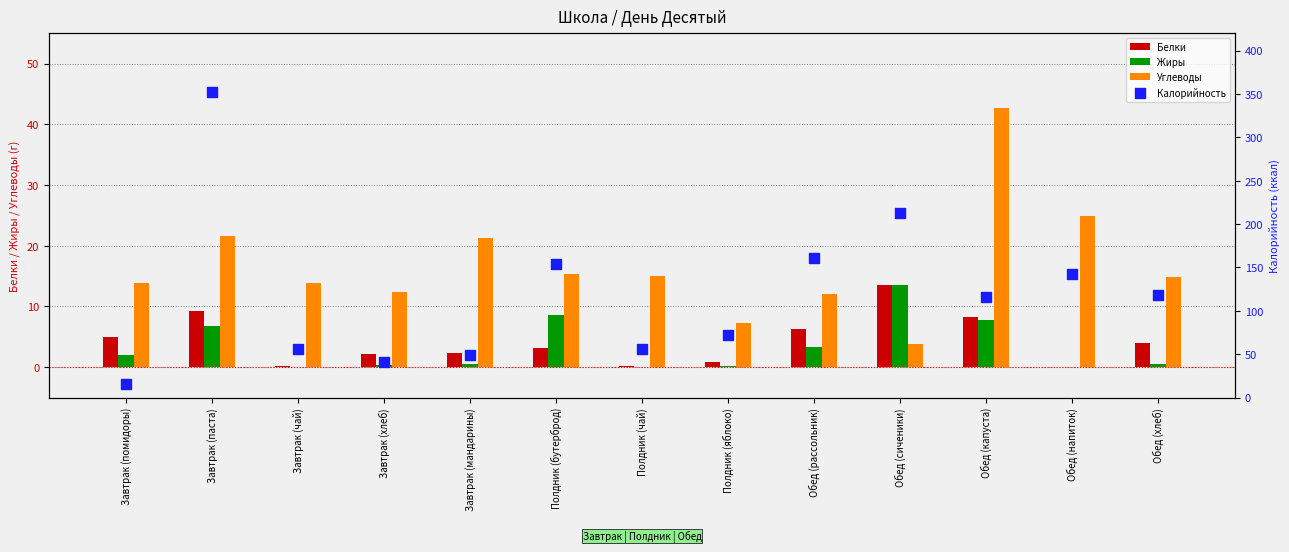

Which series contains the highest Y value?

Калорийность